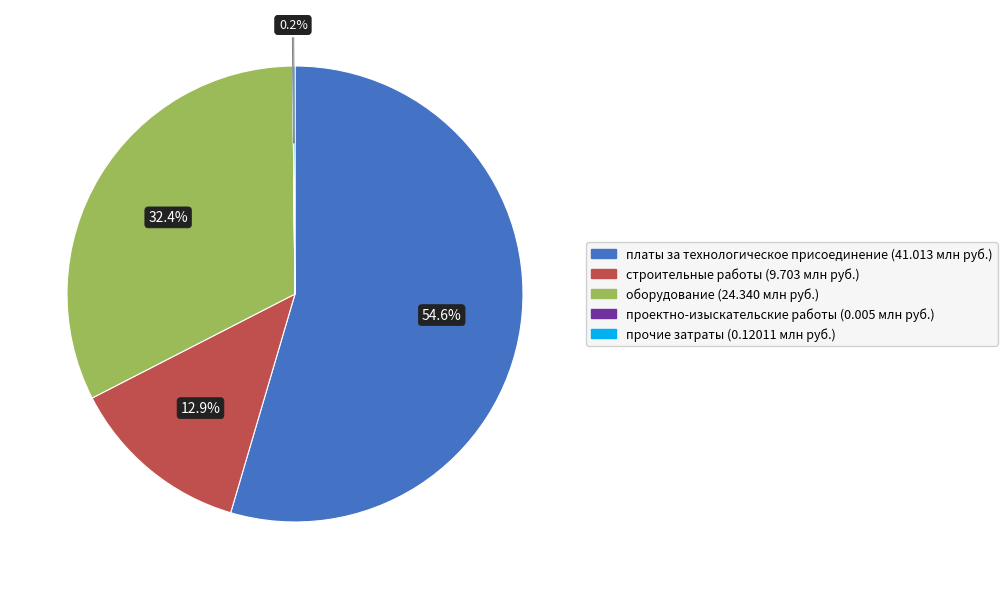

Does any single category account for the majority?

Yes